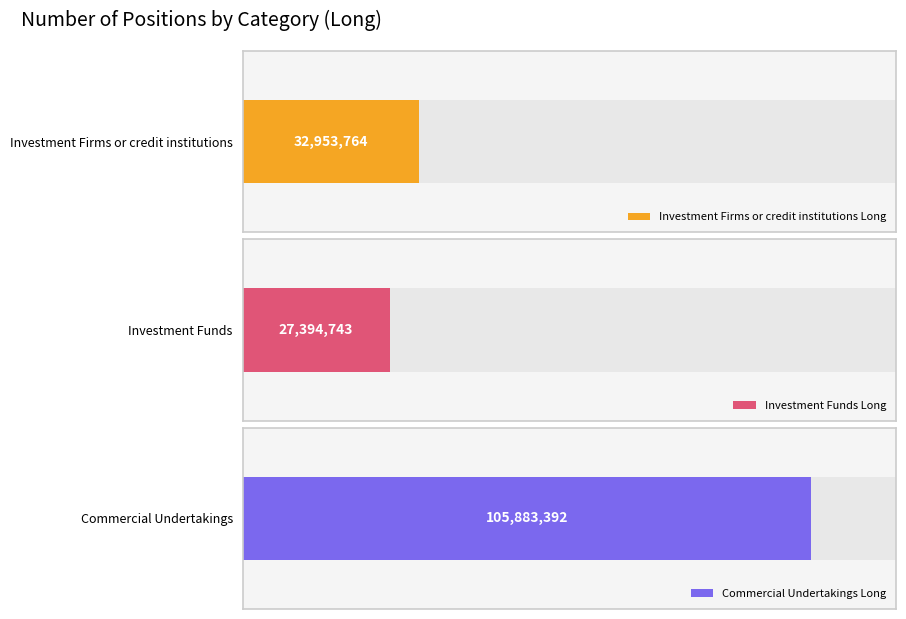

Which series has the widest spread of values?

Commercial Undertakings Long